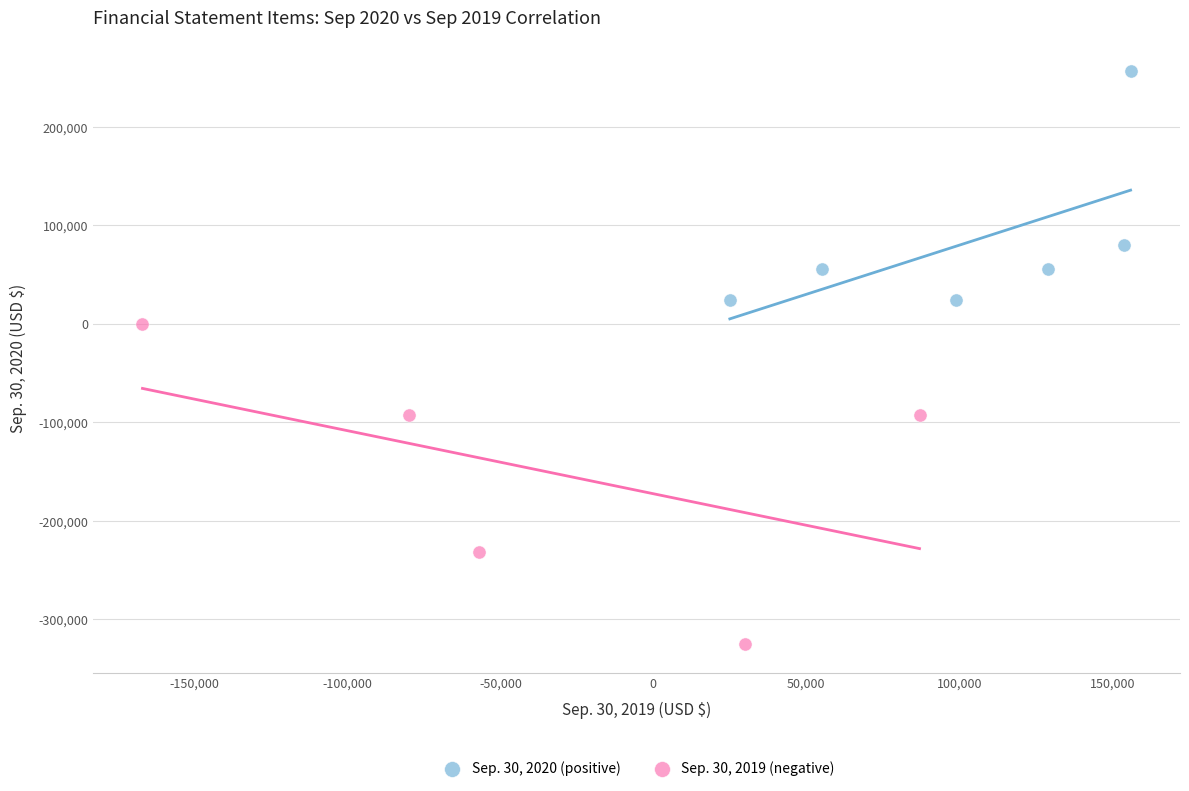

Which series has the widest spread of Y values?

Sep. 30, 2019 (negative)